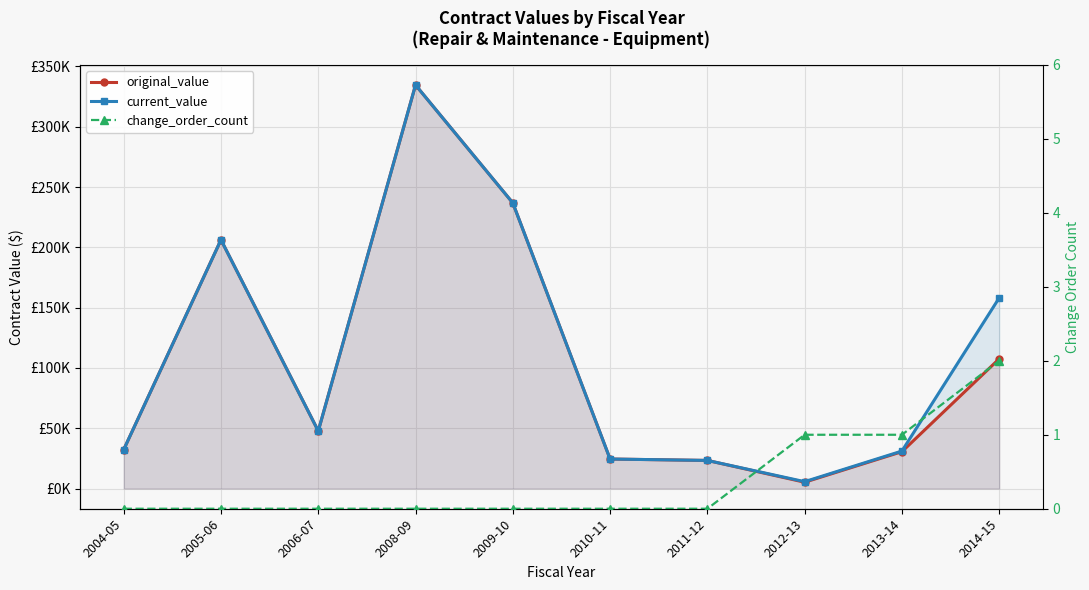

The change_order_count series shows 1.4 at 2006-07. True or false?

False